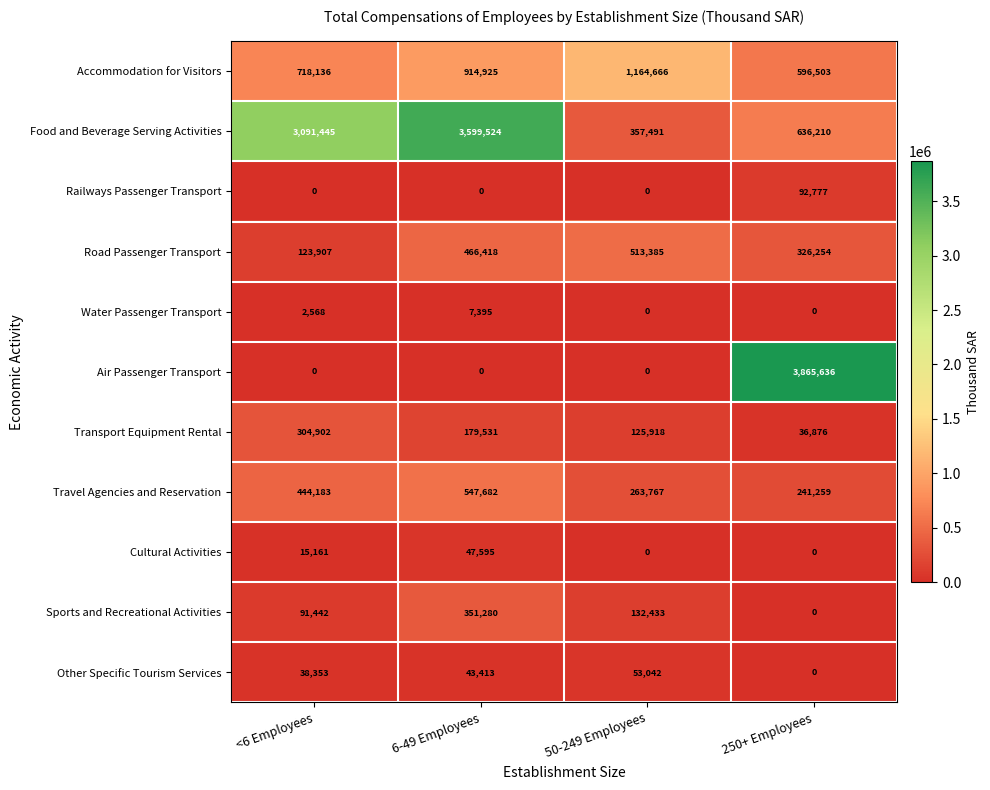

Is it true that Railways Passenger Transport equals 0 at <6 Employees?

True